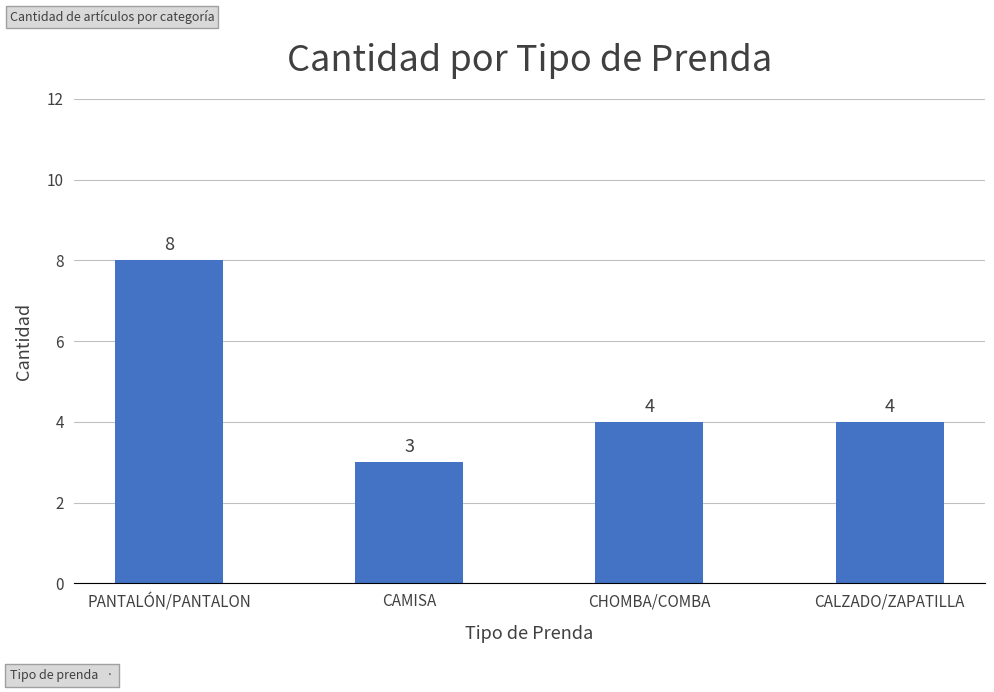

At which category does the chart reach its minimum across all series?

CAMISA